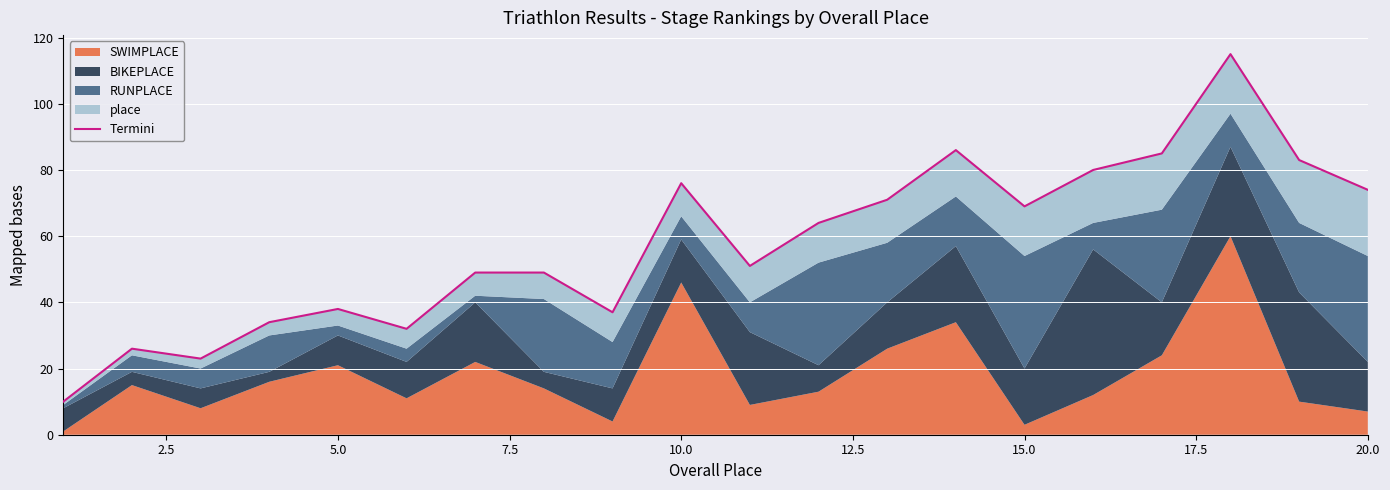

How many data points are above 64?

9